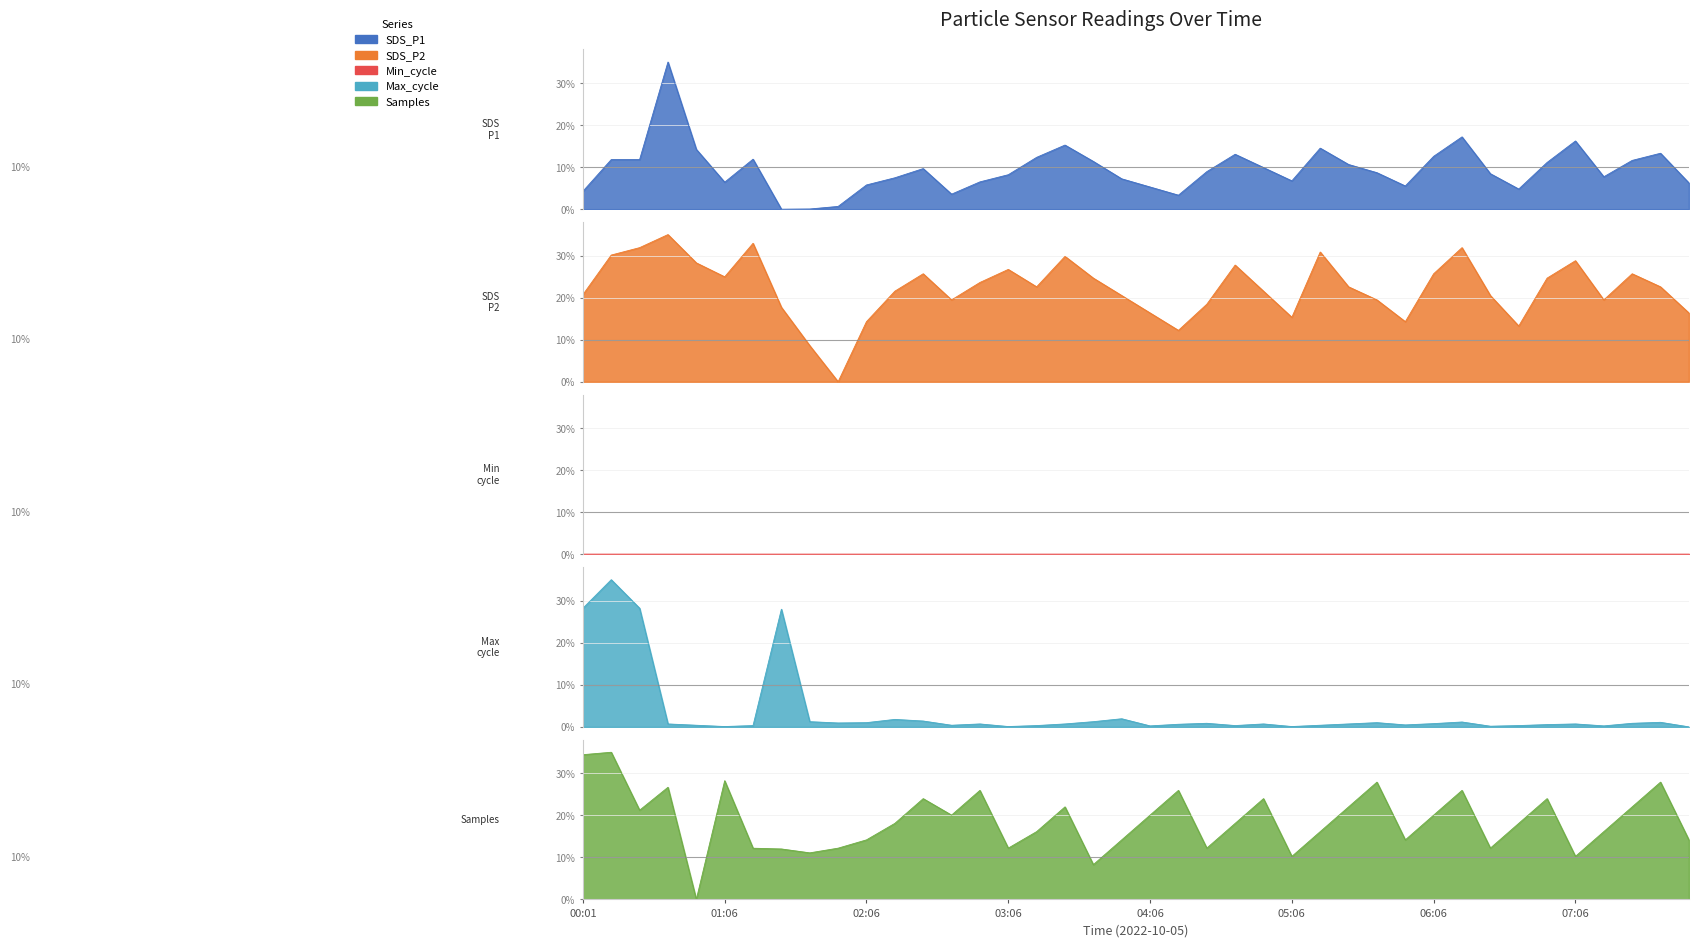

At which category does Max_cycle reach its first local peak?

00:15